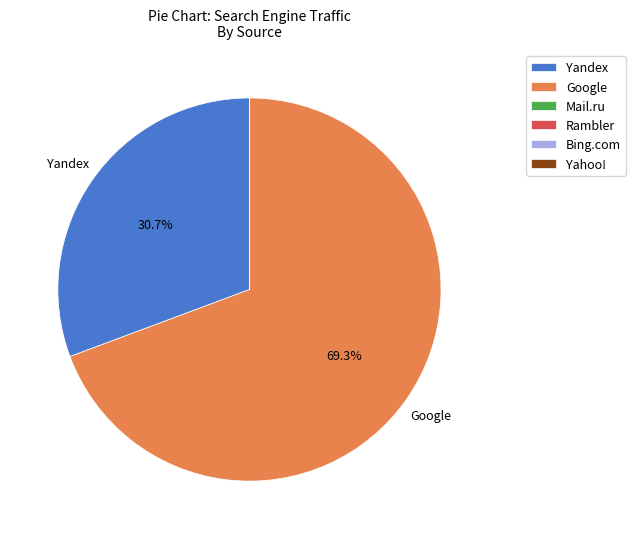

What portion of the pie excludes Google?

30.7%